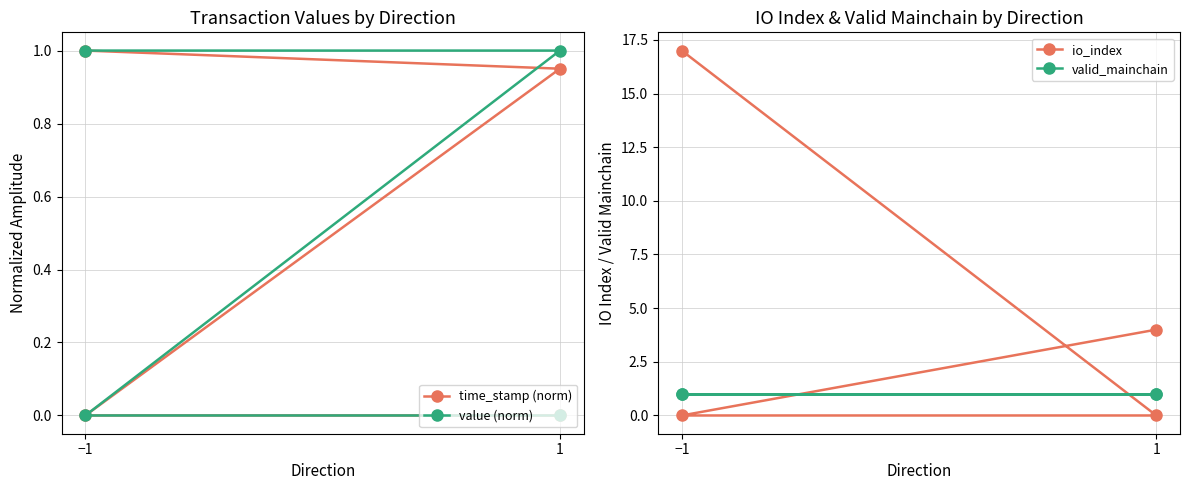

At which category is the sum across all series the highest?

−1